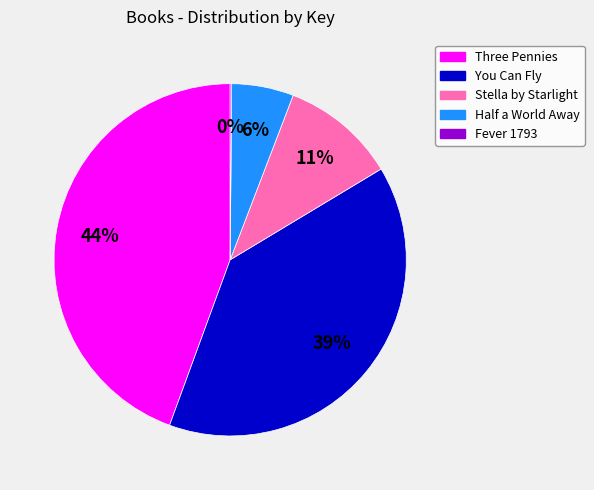

To the nearest percent, what is the difference between the largest and smallest slice percentages?

44%